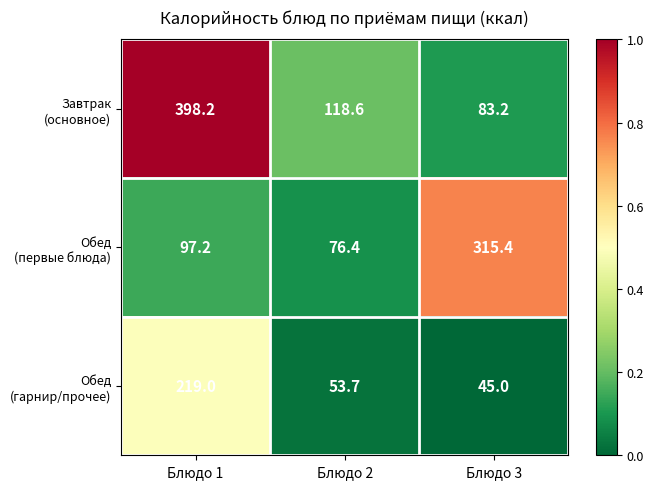

What is the maximum value shown in the chart?

398.2